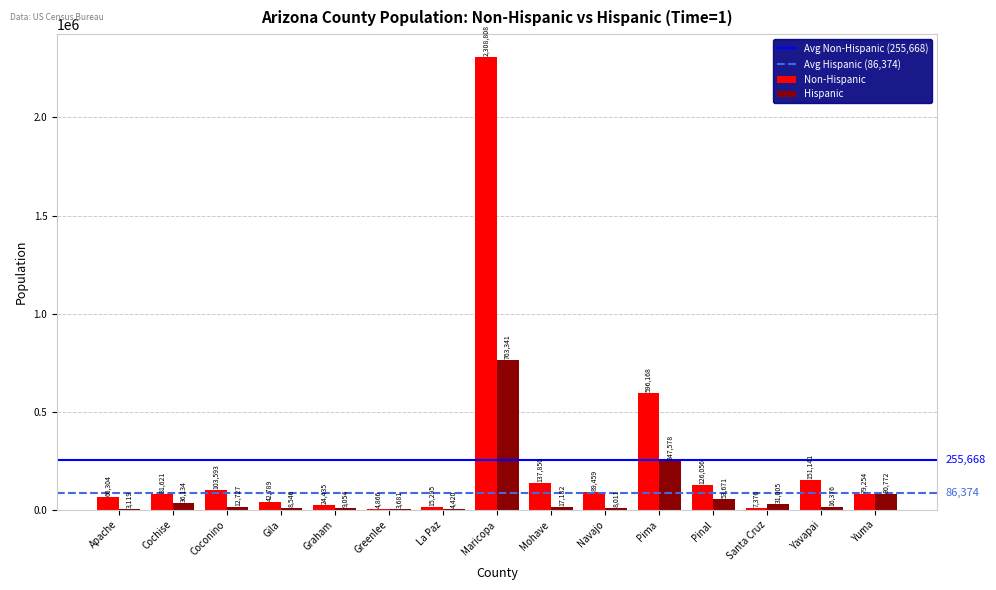

What is the maximum value for Hispanic?

763341